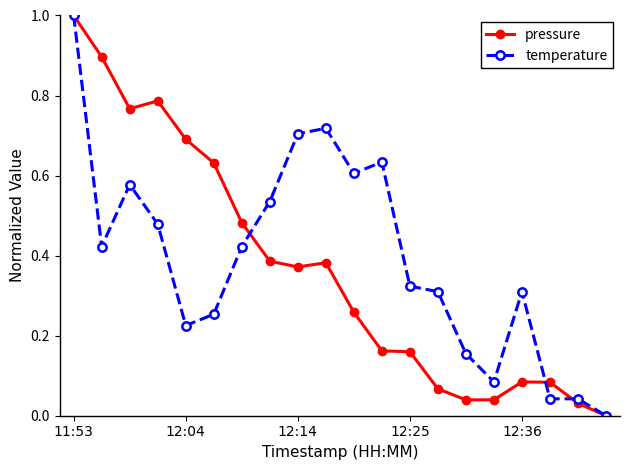

What is the maximum value shown in the chart?

1.0